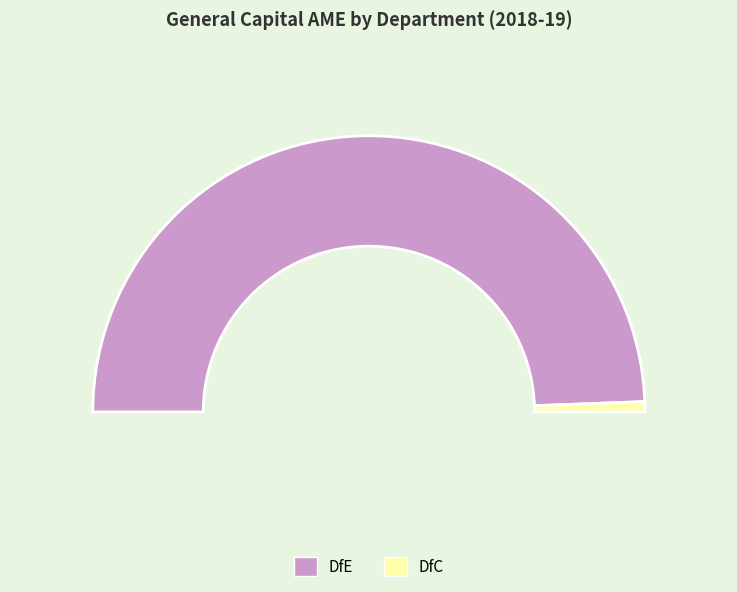

What is the change in value from DfE to DfC?

-307503